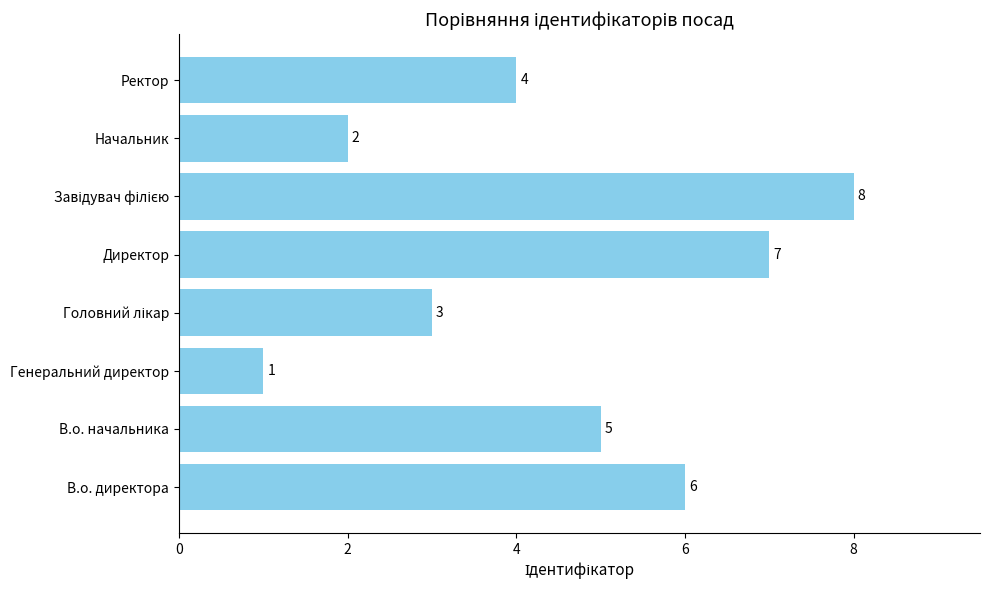

Reading bottom to top, what are all the values shown in this chart?

6	5	1	3	7	8	2	4